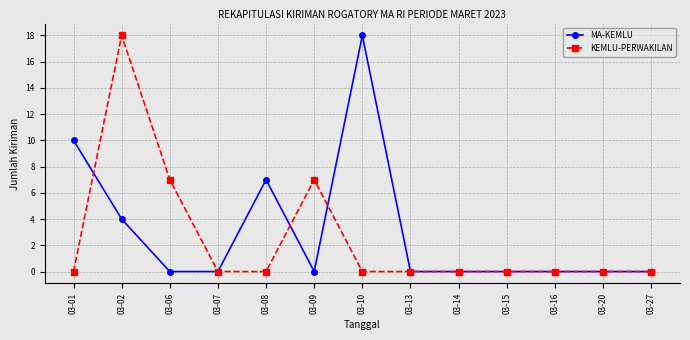

How many lines are shown in the chart?

2